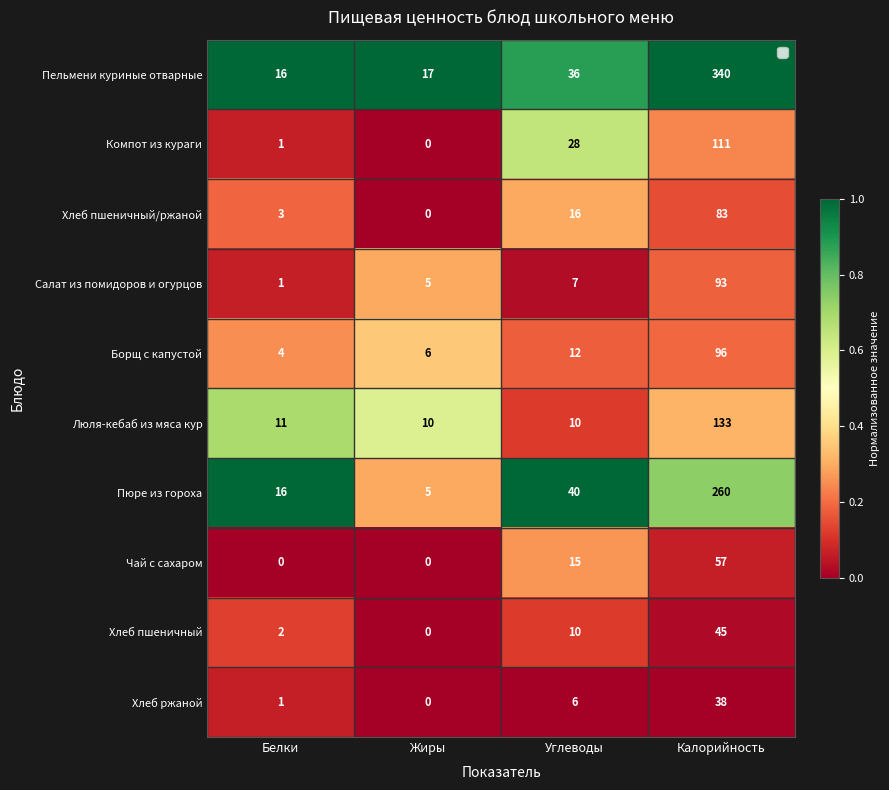

Which category has the highest value across all series?

Калорийность